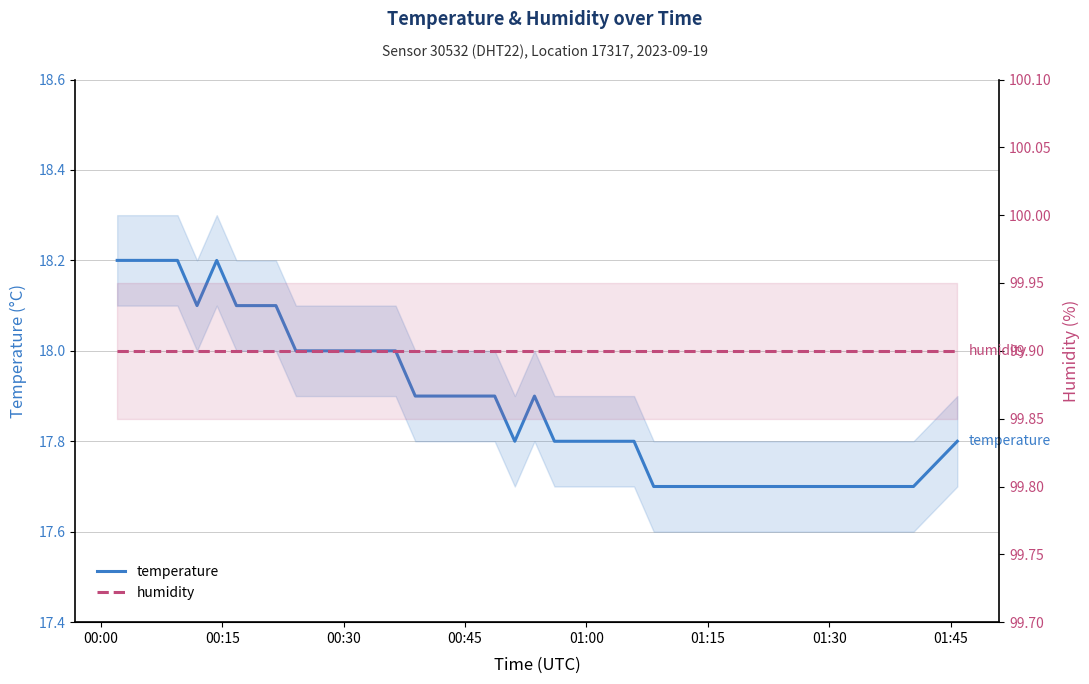

Does the chart display data point markers on the line(s)?

No